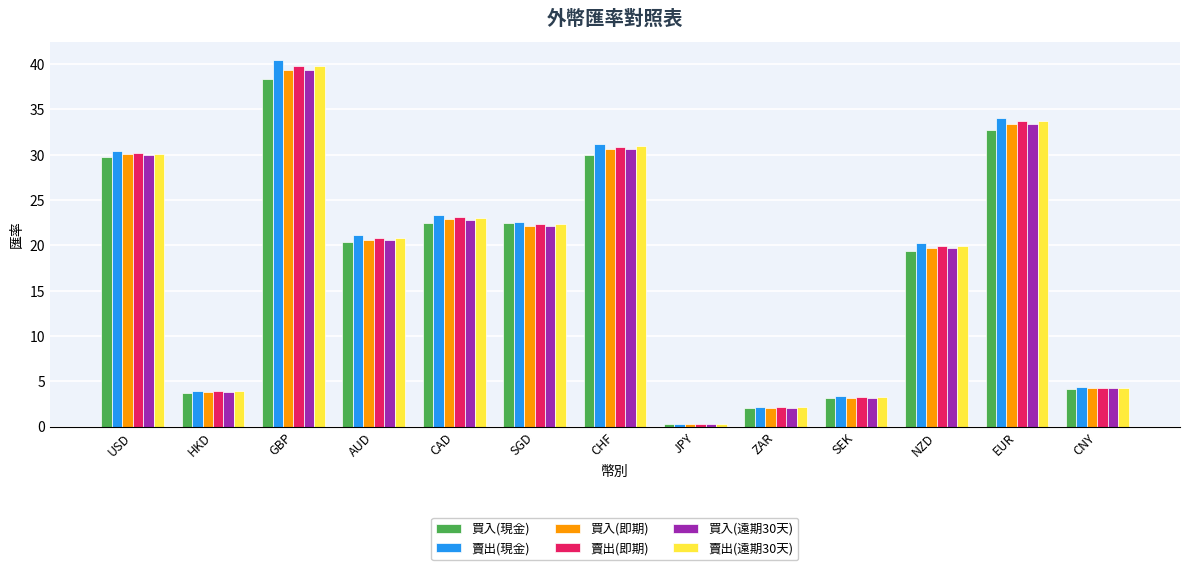

Count the number of data series in this chart.

6